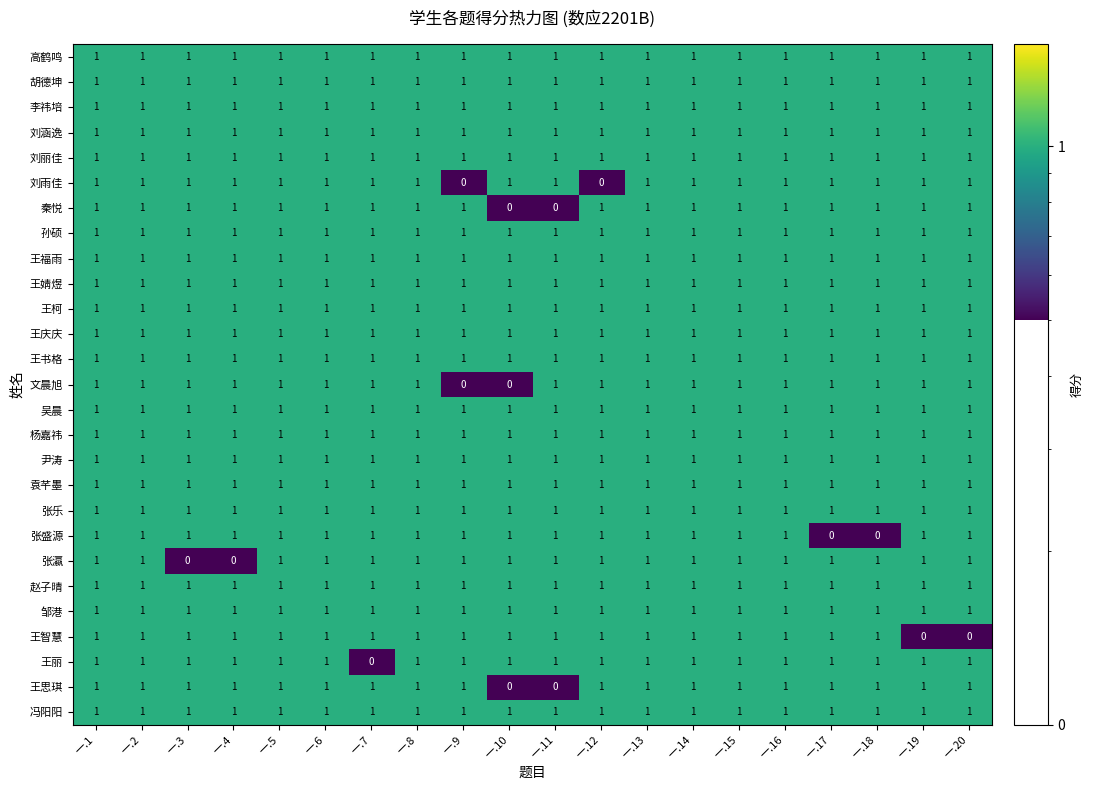

Which series changed the most between 一.4 and 一.8?

张瀛